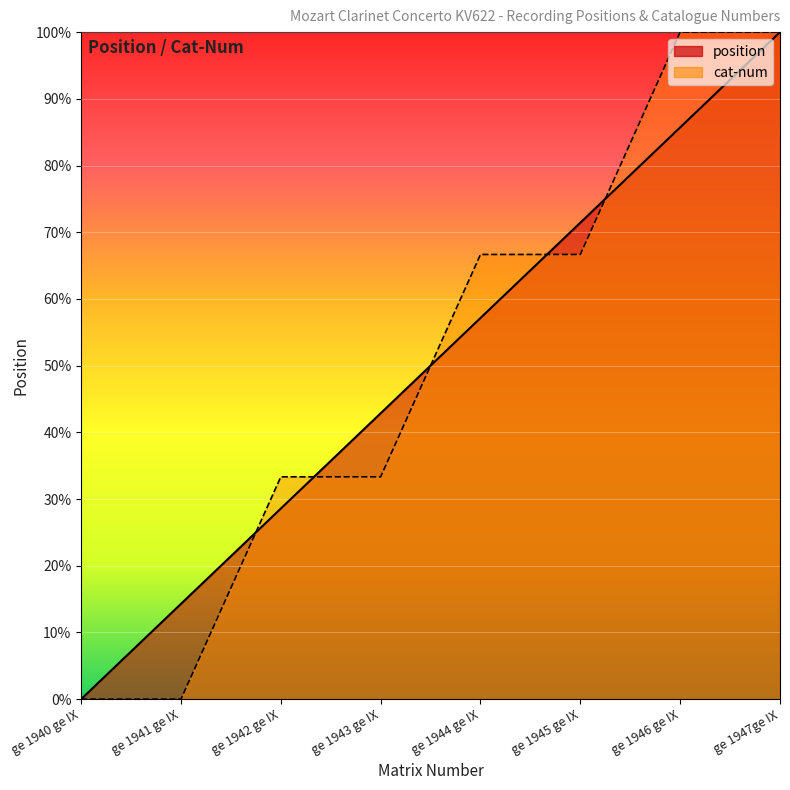

How many lines are shown in the chart?

2